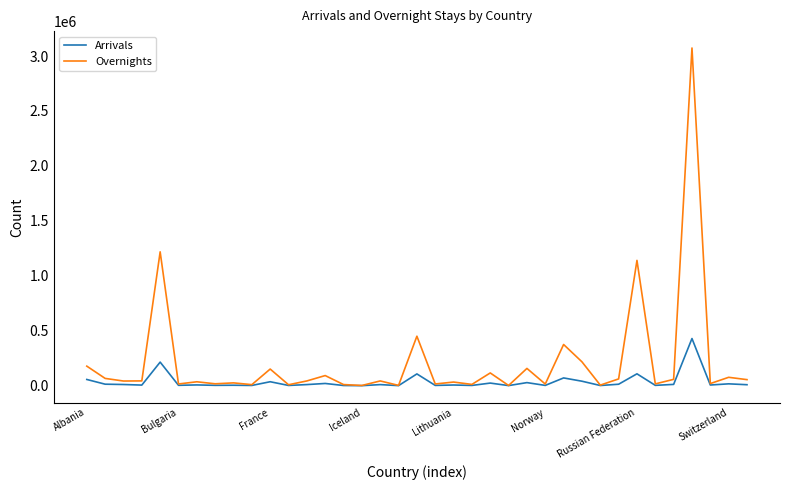

What is the highest value of the Overnights series?

3072845